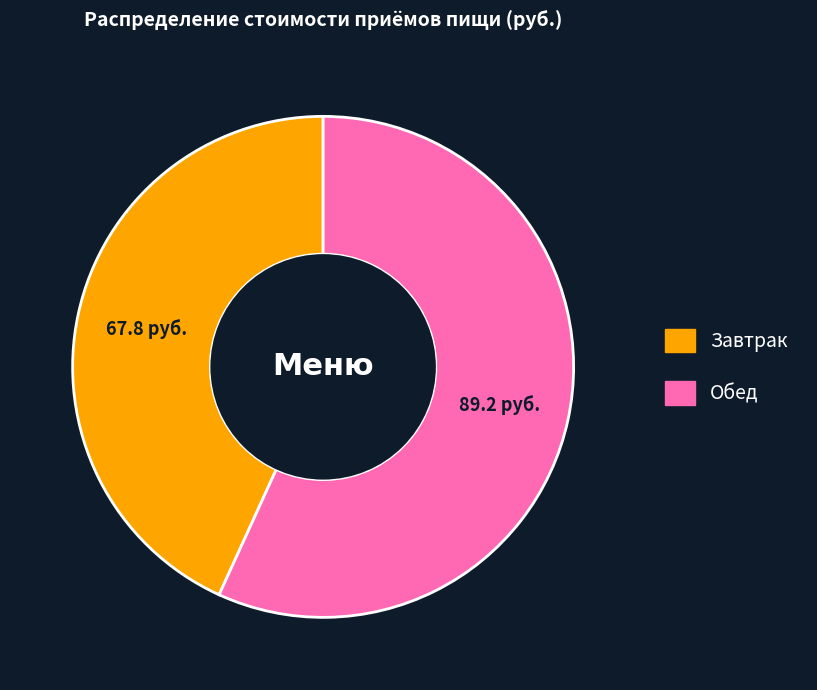

Does any single category account for the majority?

Yes